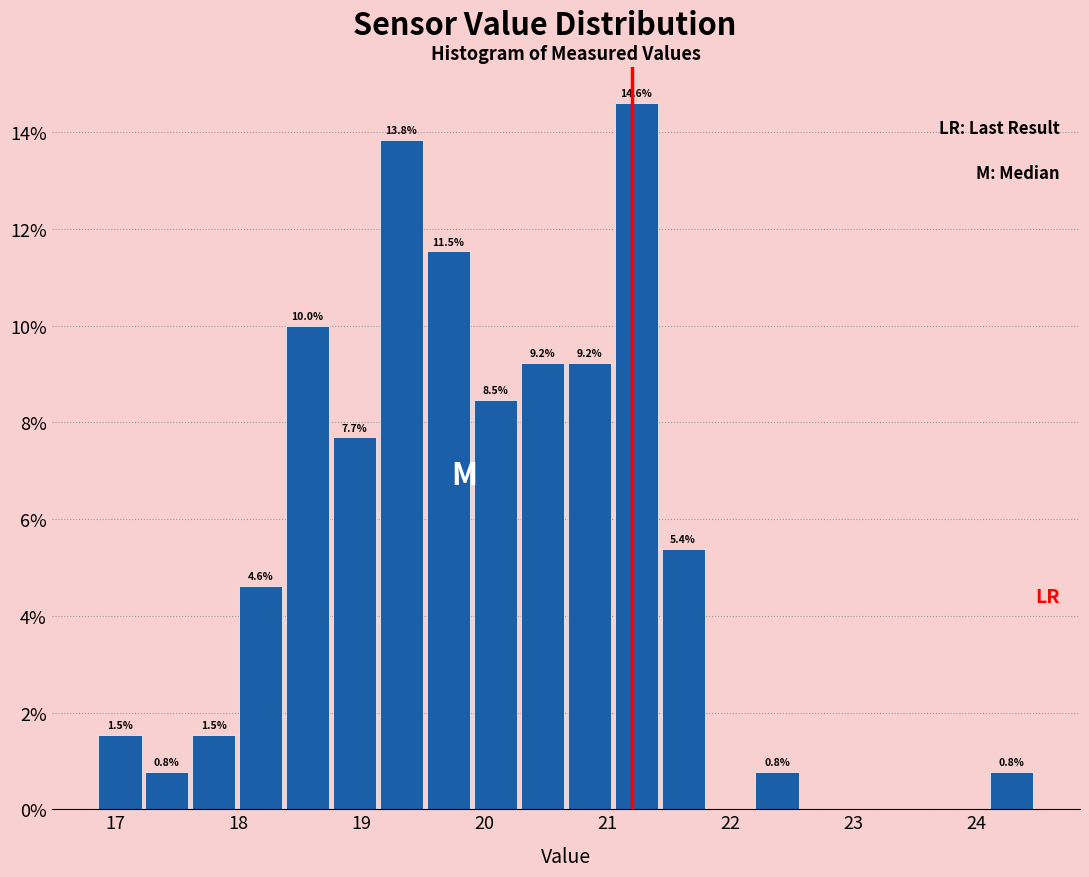

Around what value on the x-axis is the tallest bar? Give the approximate position of its centre, as read against the axis.

21.2